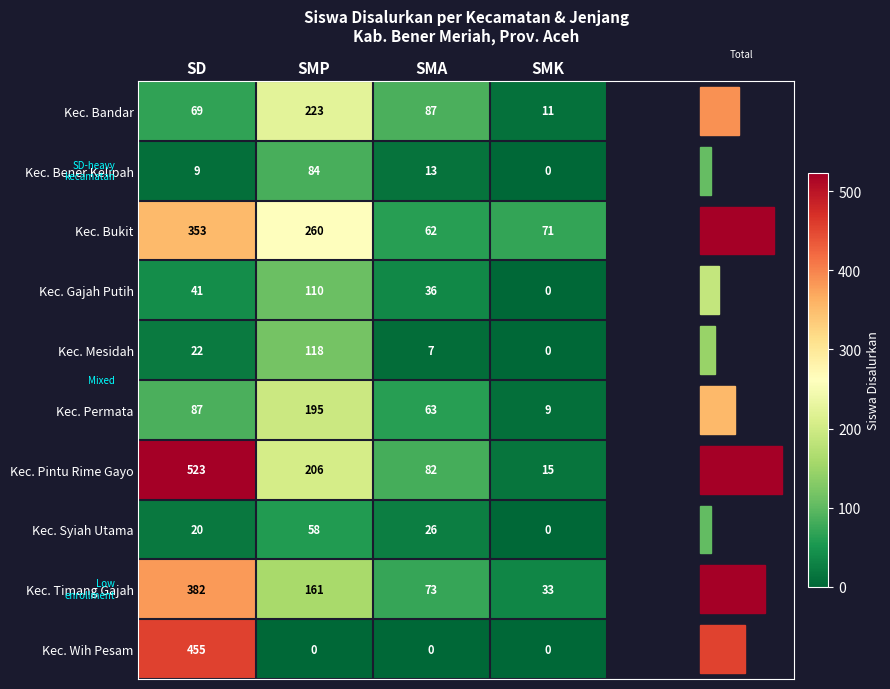

At SMP, list the series in order from smallest to largest.

Kec. Wih Pesam, Kec. Syiah Utama, Kec. Bener Kelipah, Kec. Gajah Putih, Kec. Mesidah, Kec. Timang Gajah, Kec. Permata, Kec. Pintu Rime Gayo, Kec. Bandar, Kec. Bukit